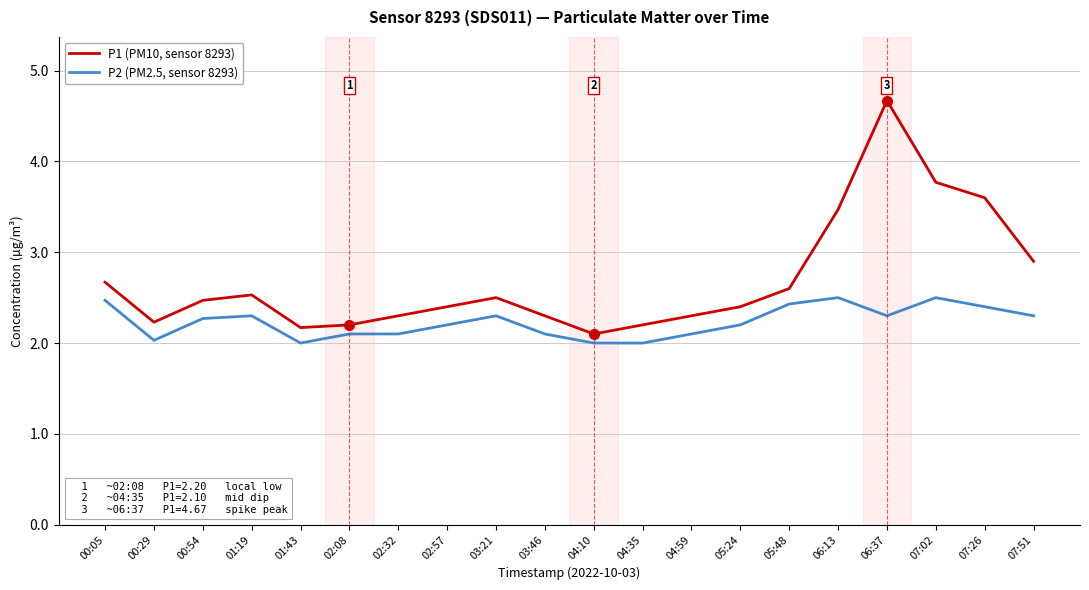

What is the average value of the P2 (PM2.5, sensor 8293) series?

2.2